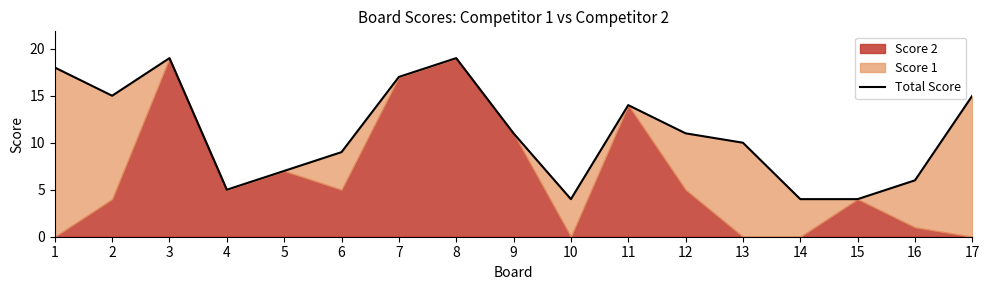

The chart shows a value of 4 at 14. True or false?

True